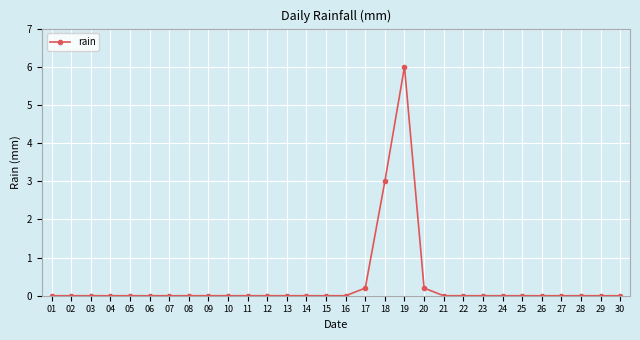

Reading left to right, what are all the values shown in this chart?

0.0	0.0	0.0	0.0	0.0	0.0	0.0	0.0	0.0	0.0	0.0	0.0	0.0	0.0	0.0	0.0	0.2	3.0	6.0	0.2	0.0	0.0	0.0	0.0	0.0	0.0	0.0	0.0	0.0	0.0